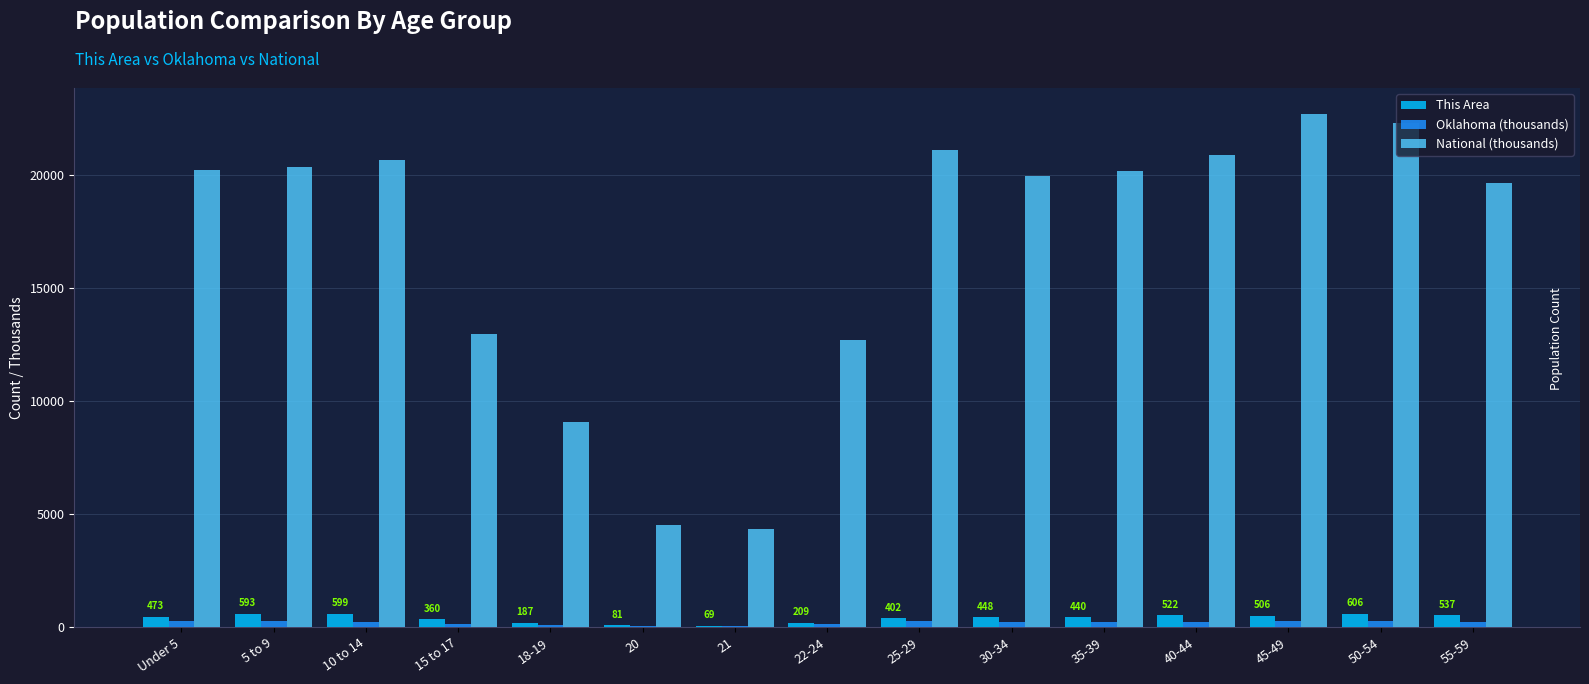

The value of This Area at 55-59 is 537.0. True or false?

True